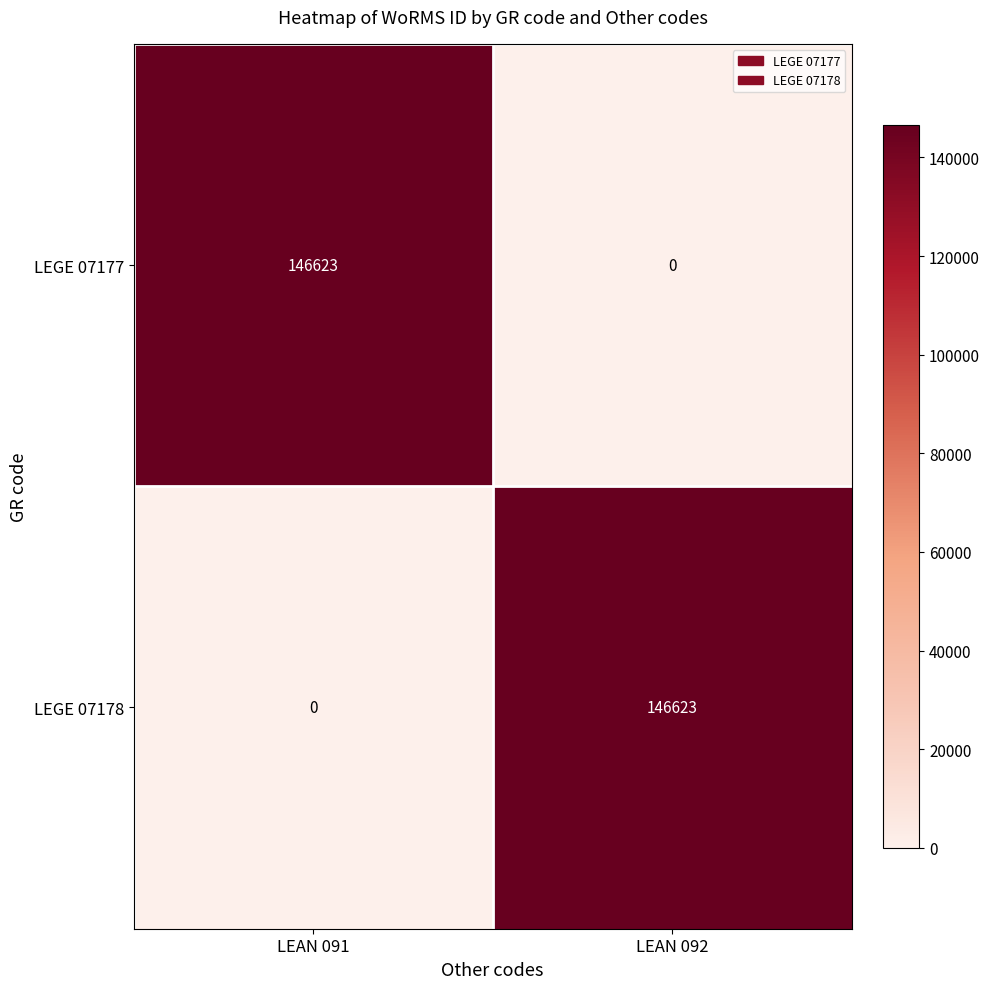

Reading left to right, extract all data points from this chart.

LEGE 07177: 146623	0
LEGE 07178: 0	146623